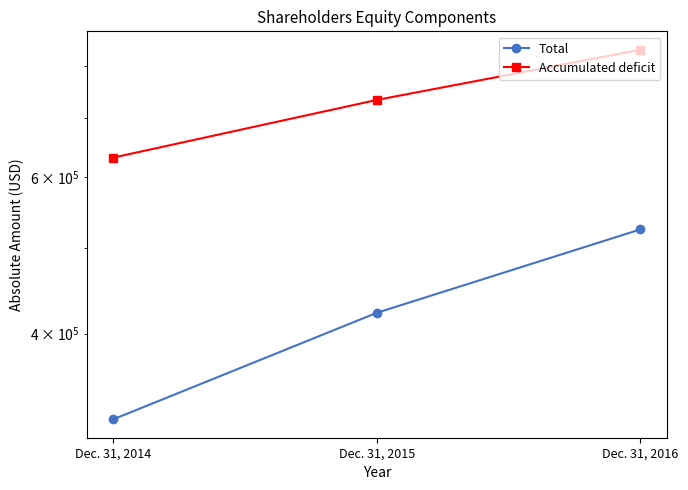

Does the chart display data point markers on the line(s)?

Yes